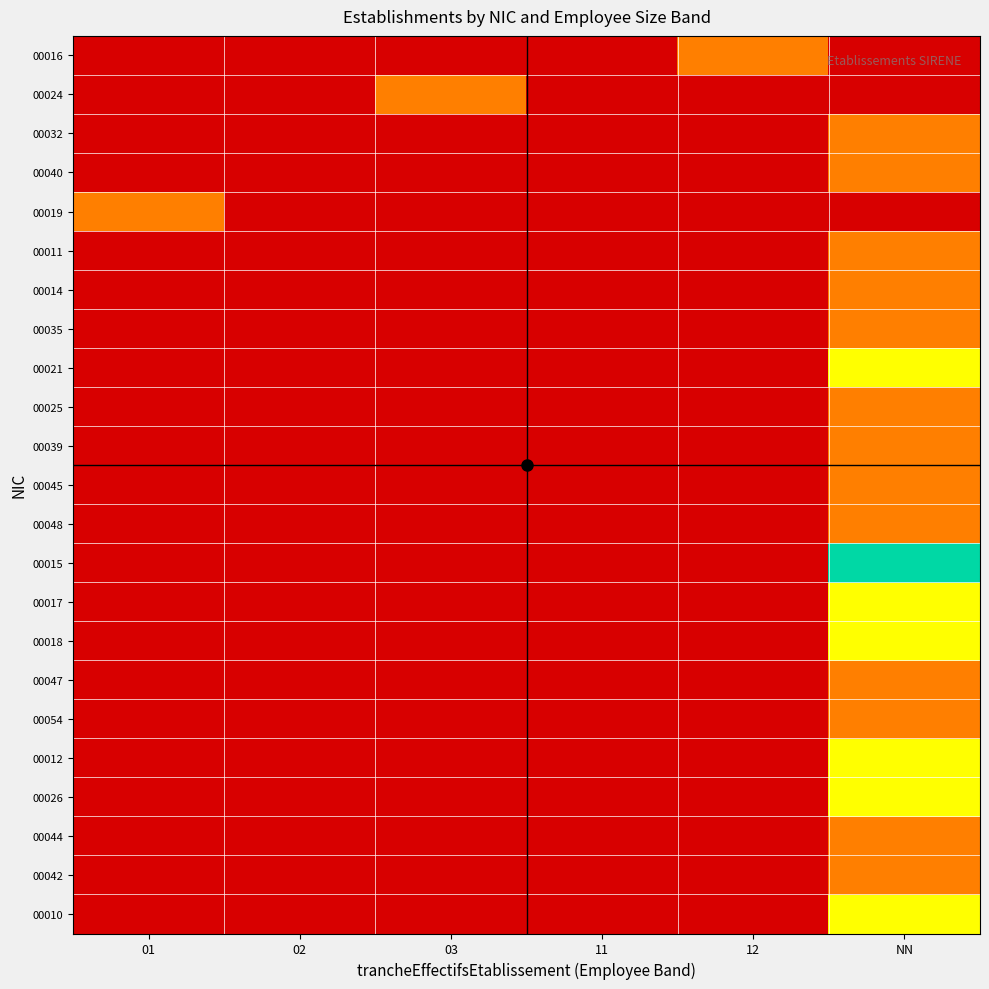

Reading left to right, extract all data points from this chart.

00016: 01=0	02=0	03=0	11=0	12=1	NN=0
00024: 01=0	02=0	03=1	11=0	12=0	NN=0
00032: 01=0	02=0	03=0	11=0	12=0	NN=1
00040: 01=0	02=0	03=0	11=0	12=0	NN=1
00019: 01=1	02=0	03=0	11=0	12=0	NN=0
00011: 01=0	02=0	03=0	11=0	12=0	NN=1
00014: 01=0	02=0	03=0	11=0	12=0	NN=1
00035: 01=0	02=0	03=0	11=0	12=0	NN=1
00021: 01=0	02=0	03=0	11=0	12=0	NN=2
00025: 01=0	02=0	03=0	11=0	12=0	NN=1
00039: 01=0	02=0	03=0	11=0	12=0	NN=1
00045: 01=0	02=0	03=0	11=0	12=0	NN=1
00048: 01=0	02=0	03=0	11=0	12=0	NN=1
00015: 01=0	02=0	03=0	11=0	12=0	NN=3
00017: 01=0	02=0	03=0	11=0	12=0	NN=2
00018: 01=0	02=0	03=0	11=0	12=0	NN=2
00047: 01=0	02=0	03=0	11=0	12=0	NN=1
00054: 01=0	02=0	03=0	11=0	12=0	NN=1
00012: 01=0	02=0	03=0	11=0	12=0	NN=2
00026: 01=0	02=0	03=0	11=0	12=0	NN=2
00044: 01=0	02=0	03=0	11=0	12=0	NN=1
00042: 01=0	02=0	03=0	11=0	12=0	NN=1
00010: 01=0	02=0	03=0	11=0	12=0	NN=2